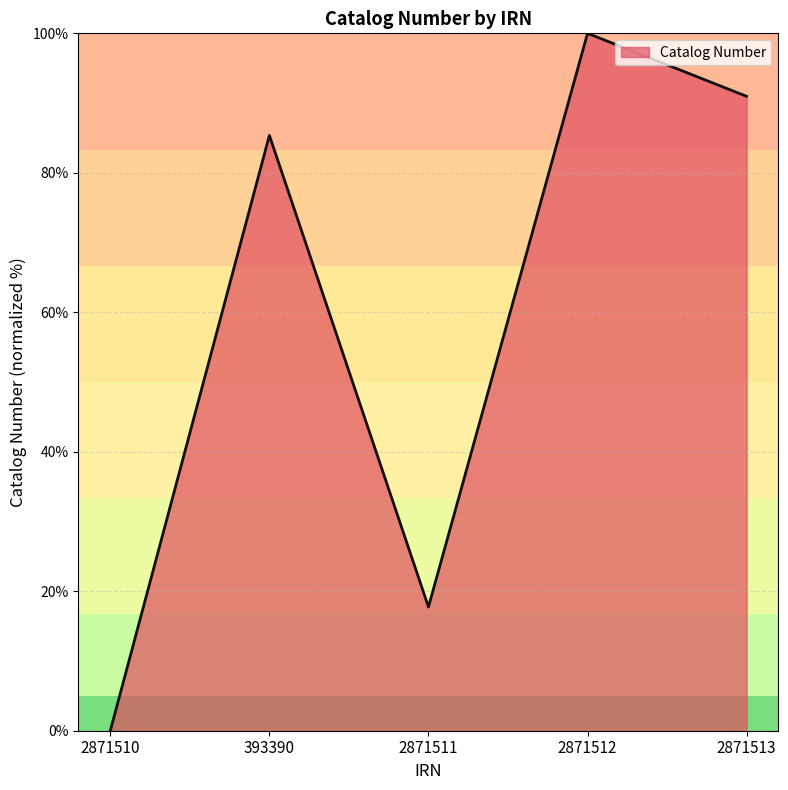

How many interior local valleys (lower than both neighbors) does the data have?

1